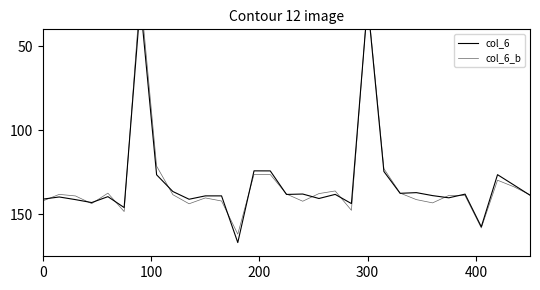

How many data points in col_6_b are above 138?

18